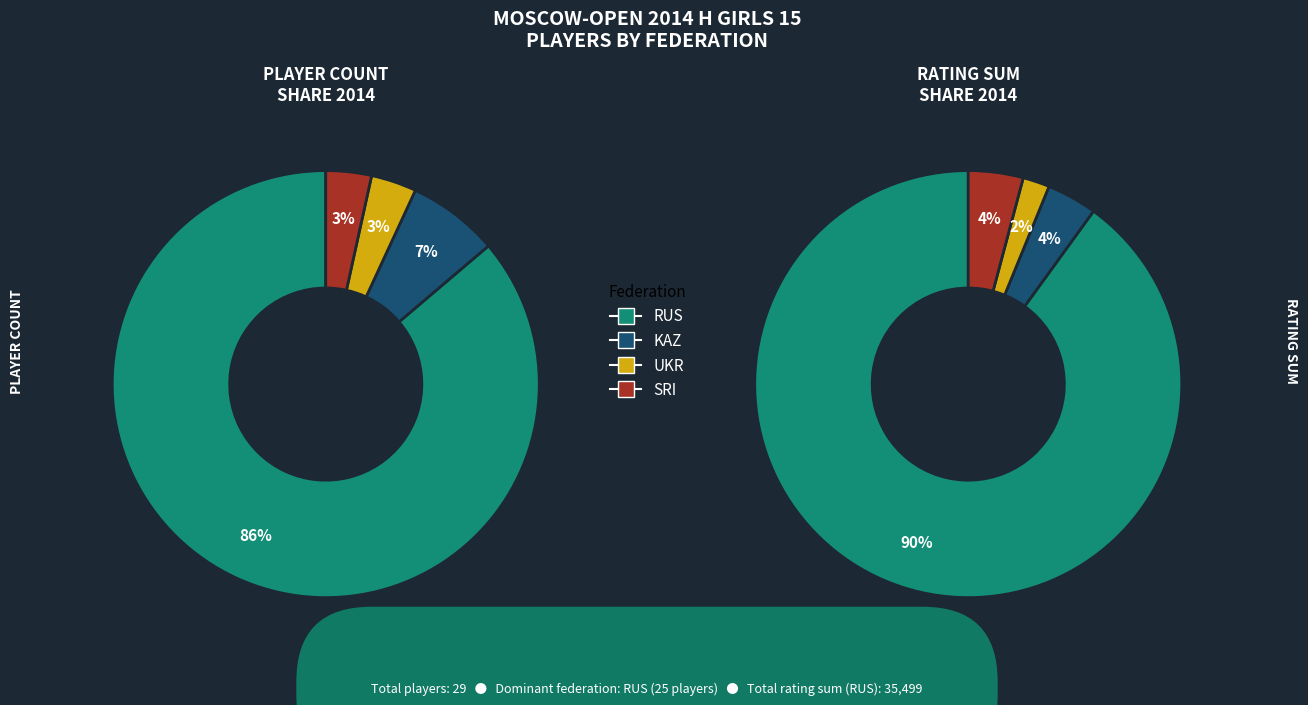

To the nearest percent, what is the combined percentage of SRI and RUS?

90%